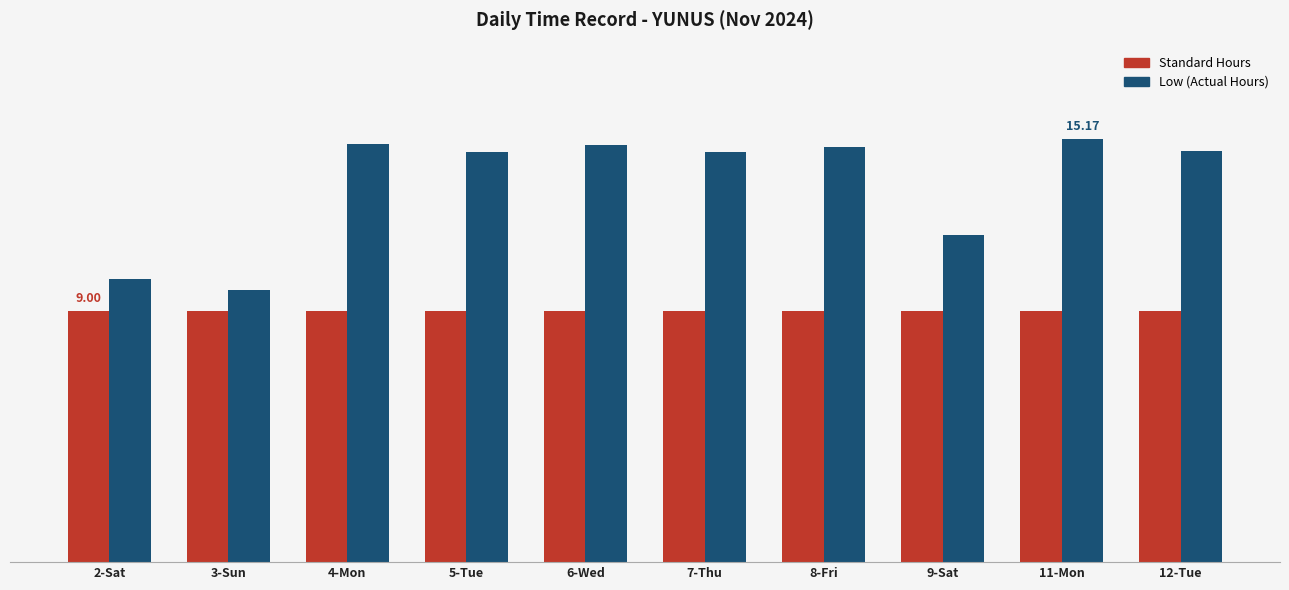

Rank the series at 2-Sat from lowest to highest value.

Standard Hours, Low (Actual Hours)